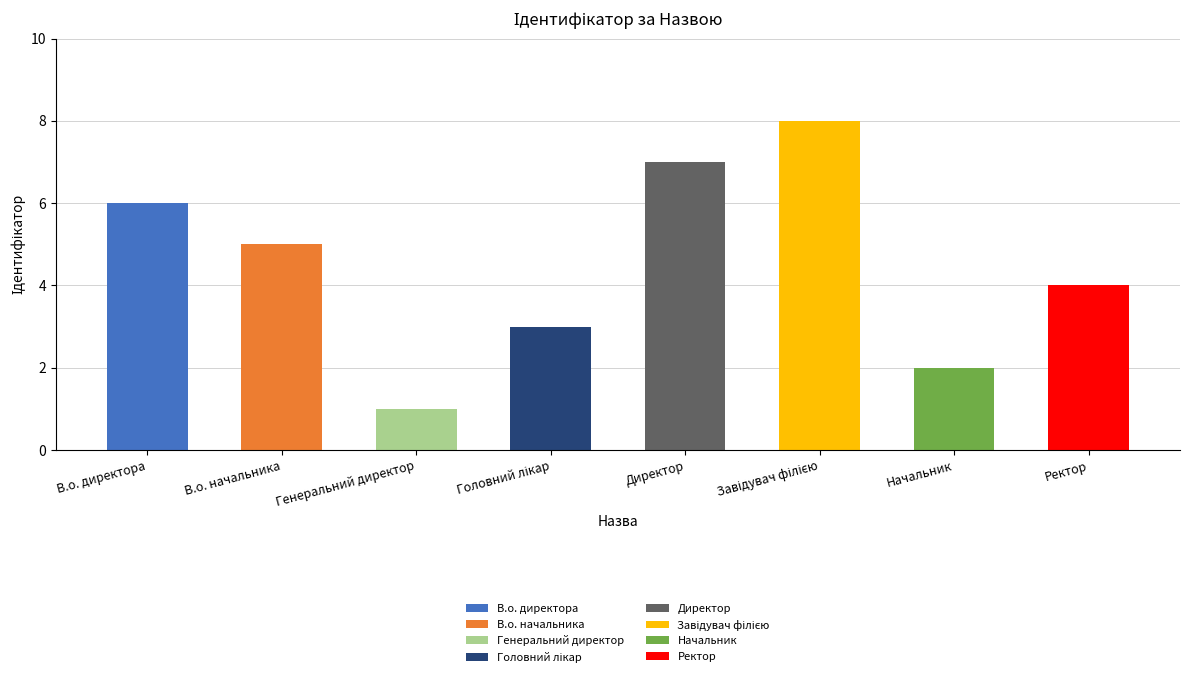

Does the chart contain any negative values?

No